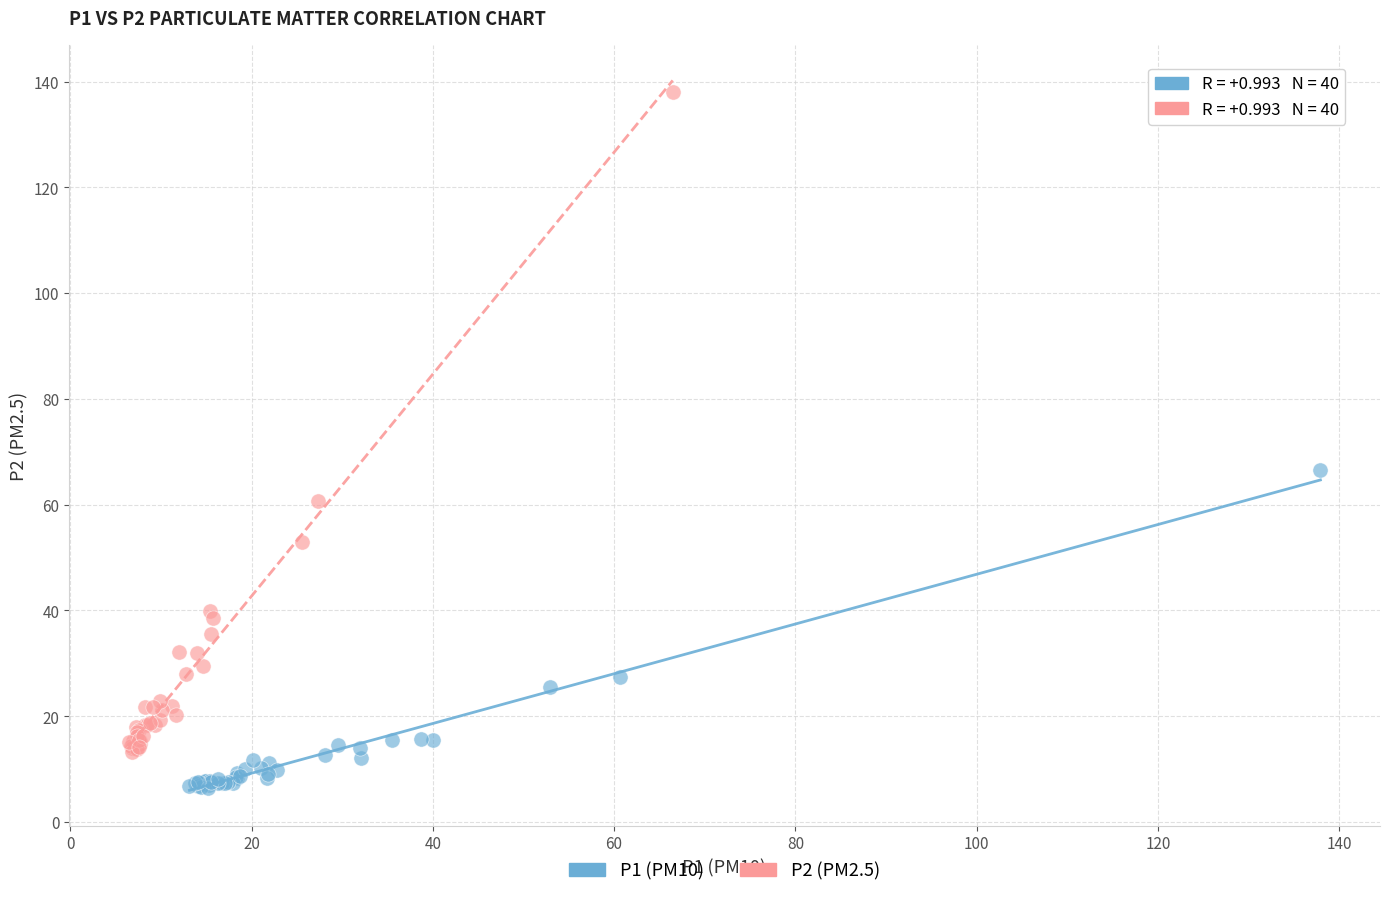

Which series contains the lowest Y value?

P1 (PM10)